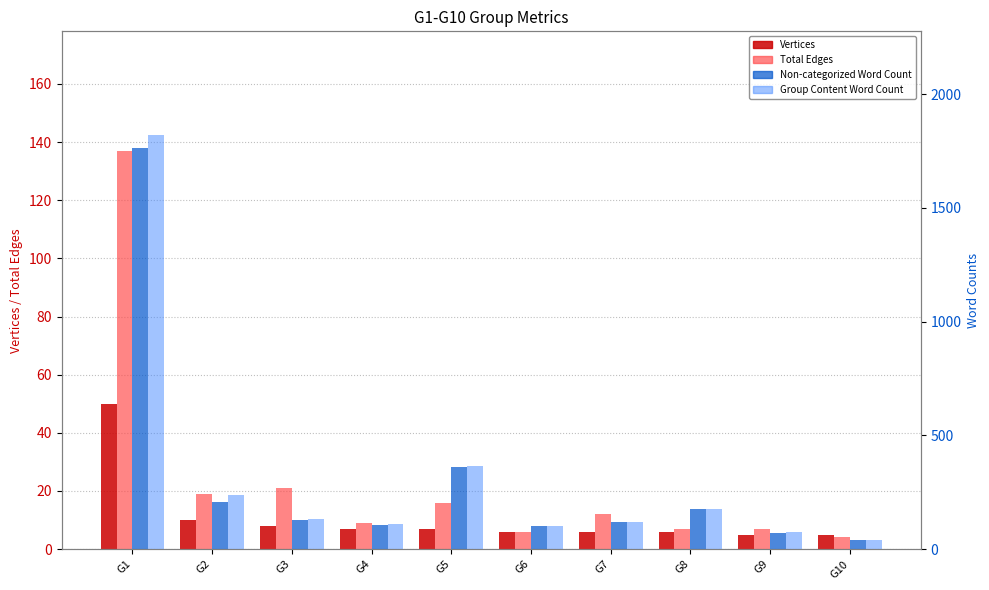

What value does the Non-categorized Word Count series have at G7?

117